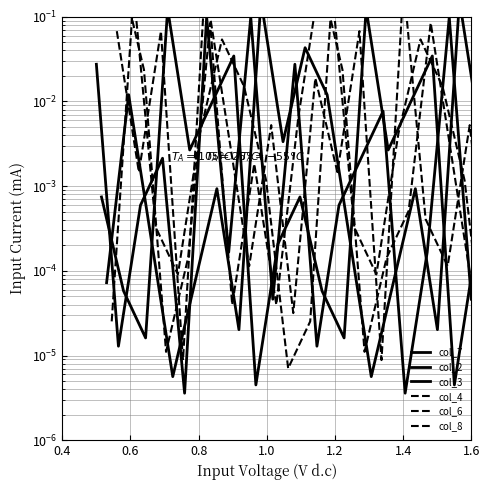

Which series has the largest total across all categories?

col_8